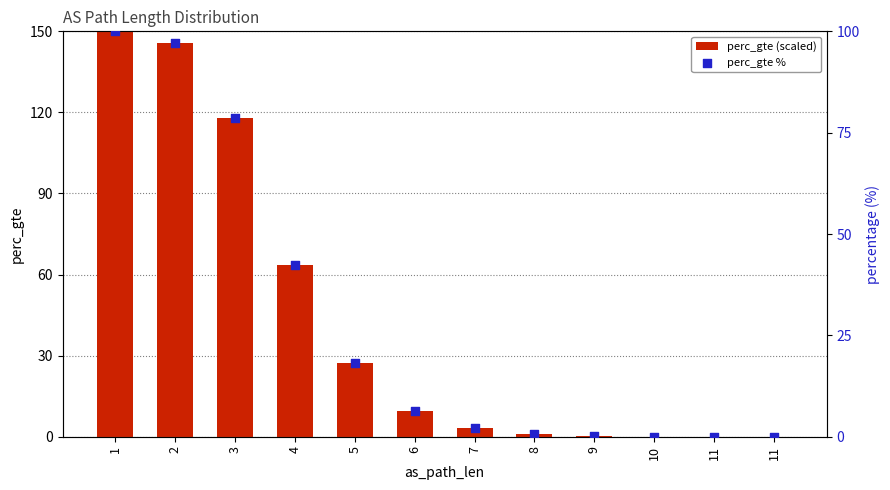

Which series reaches the maximum Y coordinate?

perc_gte (scaled)